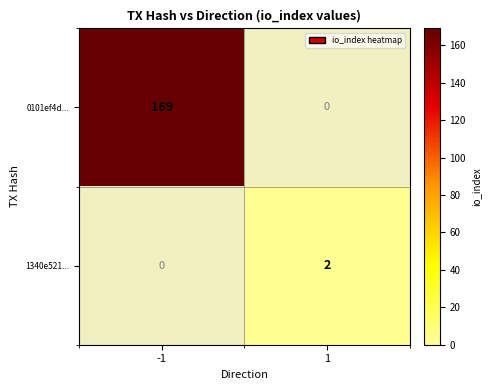

At 1, list the series in order from smallest to largest.

0101ef4d..., 1340e521...